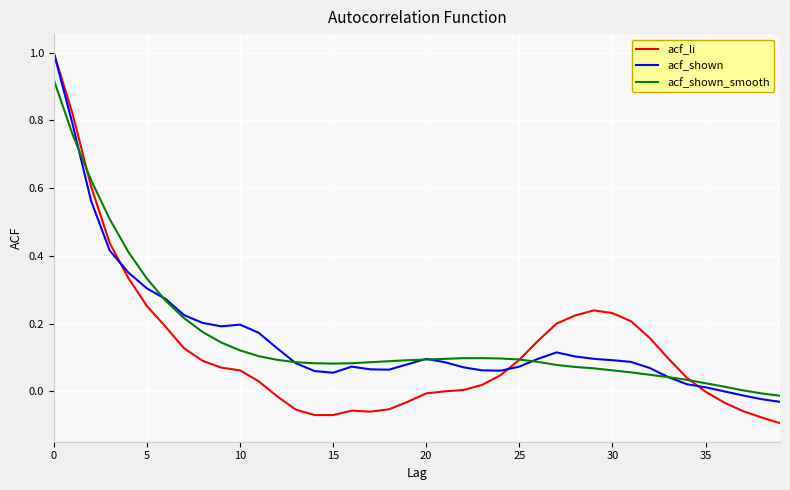

Which series has the widest spread of values?

acf_li